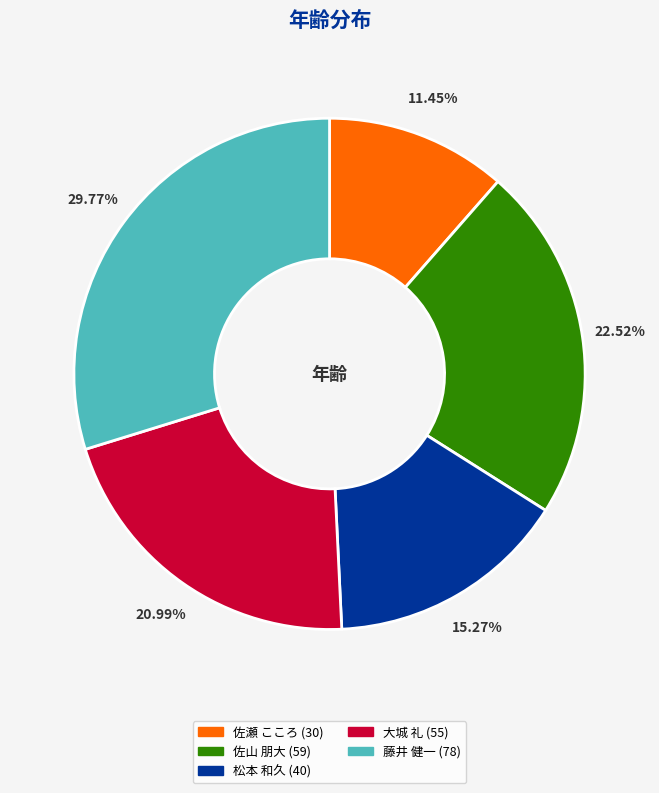

Which slice is the largest?

藤井 健一